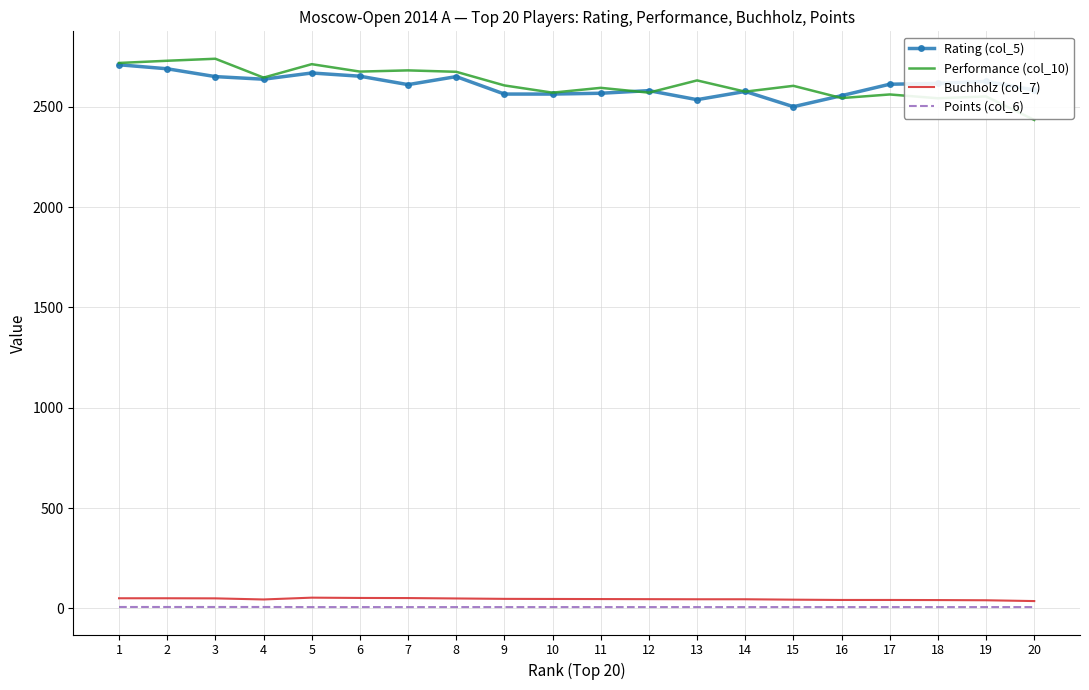

Is the value of Points (col_6) at 17 greater than the value of Rating (col_5) at 1?

No